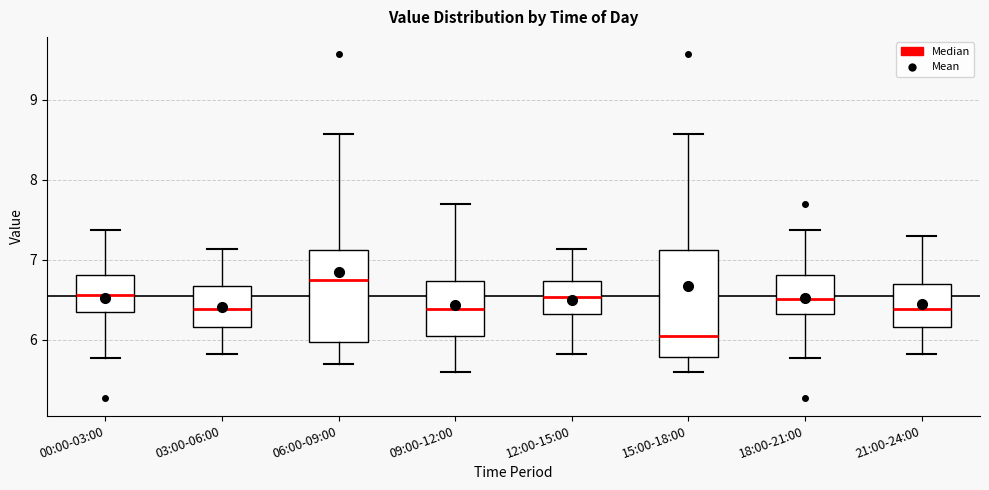

Which box is the tallest, from its lower edge to its upper edge?

15:00-18:00